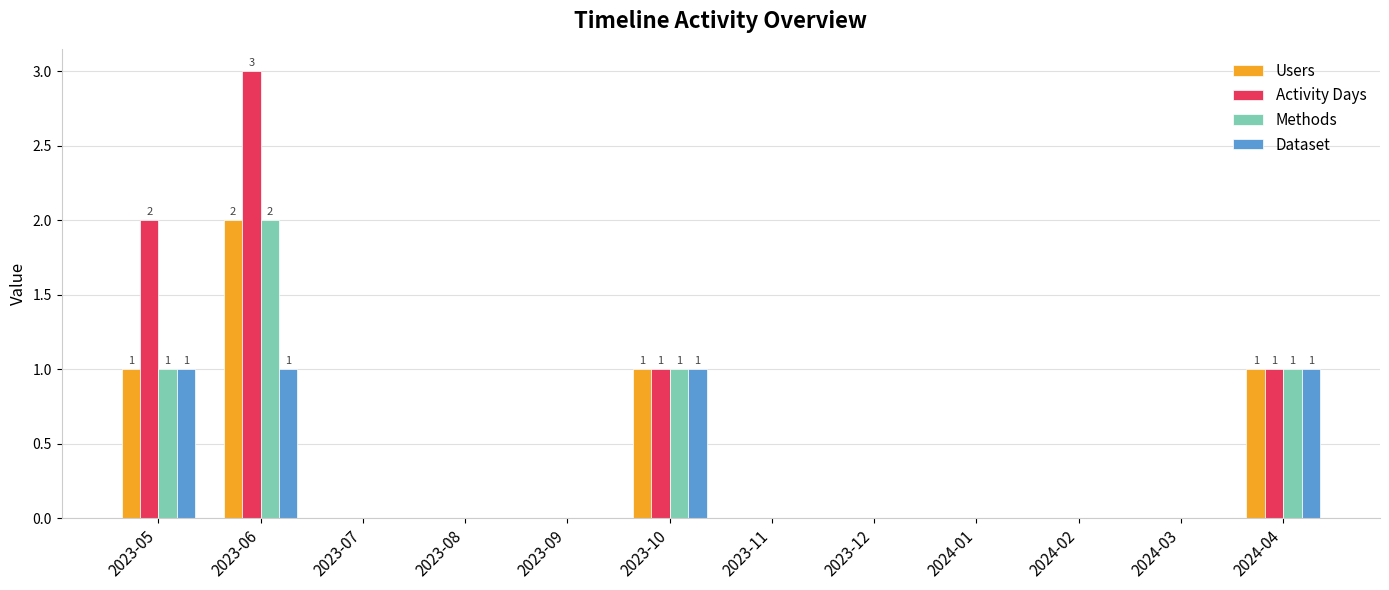

Are the bars horizontal?

No